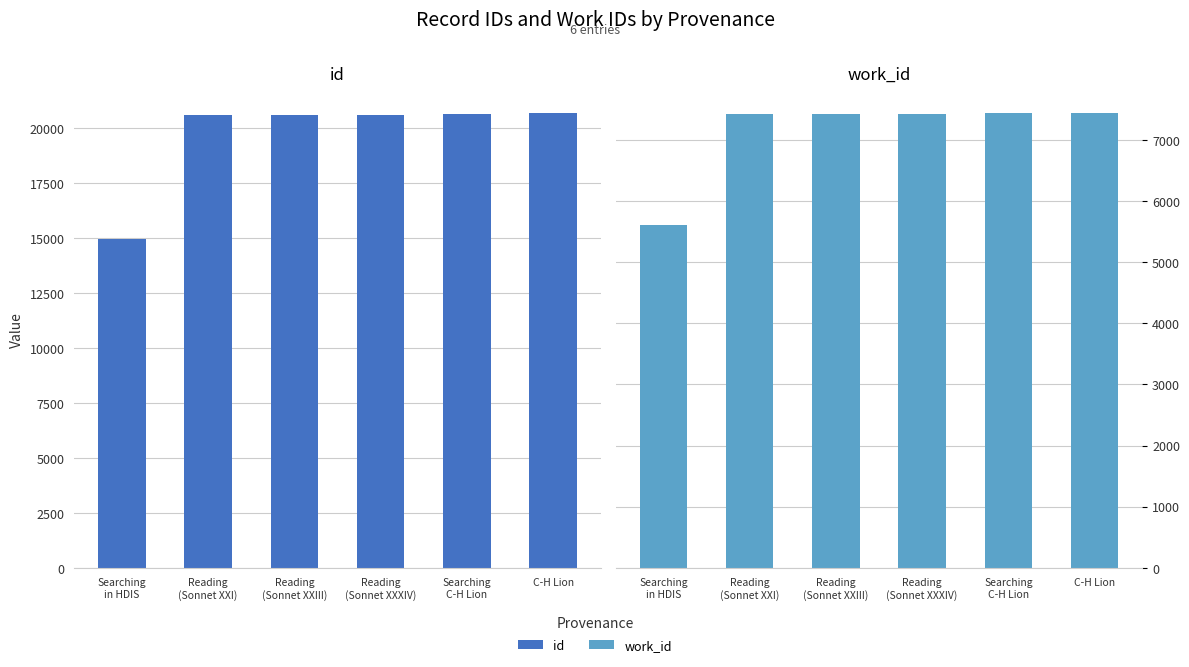

List the labels in order of id value, largest first.

C-H Lion, Searching
C-H Lion, Reading
(Sonnet XXXIV), Reading
(Sonnet XXIII), Reading
(Sonnet XXI), Searching
in HDIS